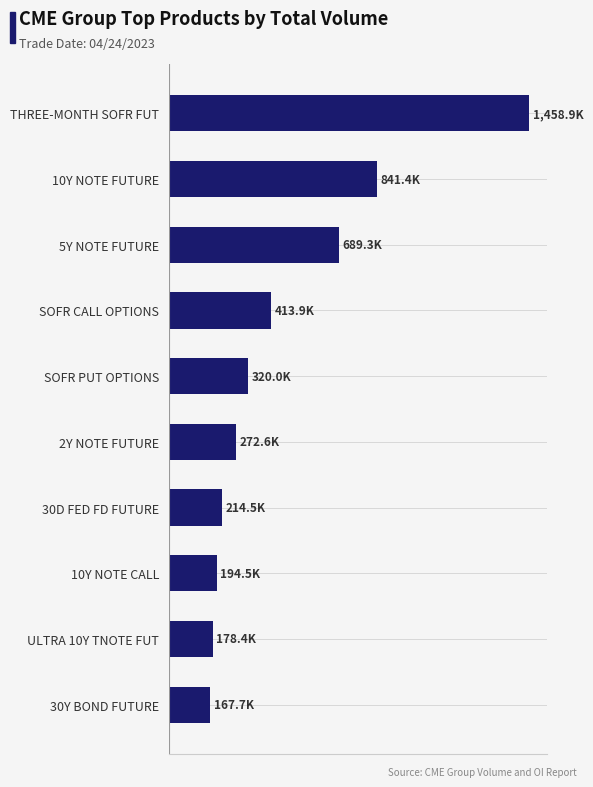

Are the bars horizontal?

Yes